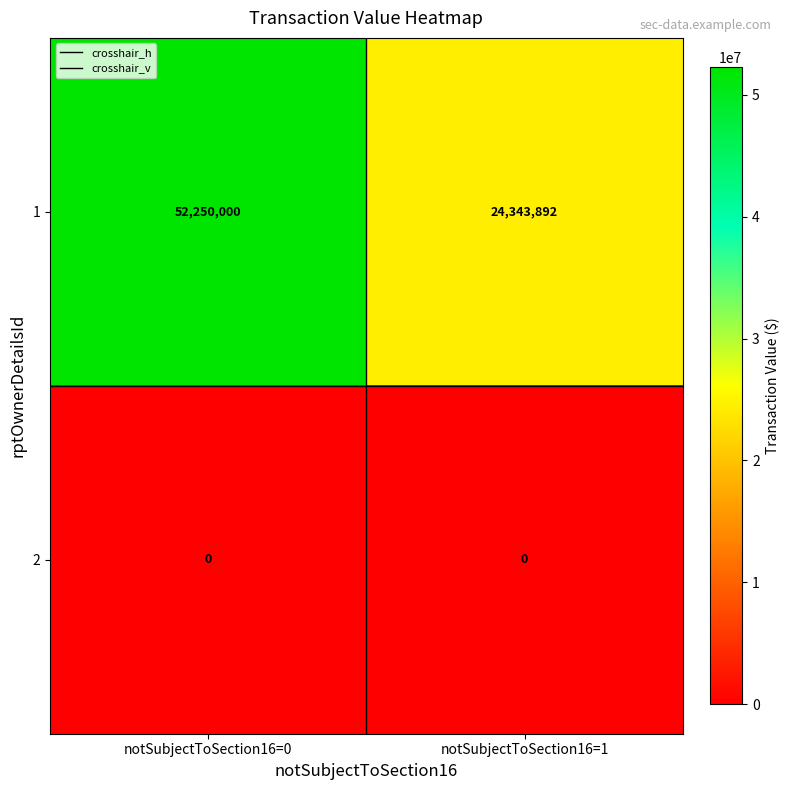

At which label does 1 reach its peak?

notSubjectToSection16=0